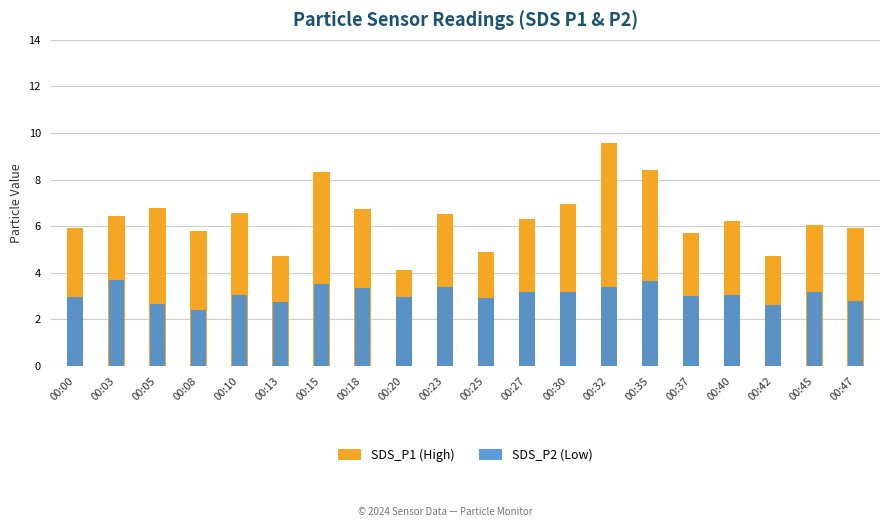

What are all the series names shown in the legend?

SDS_P1 (High), SDS_P2 (Low)